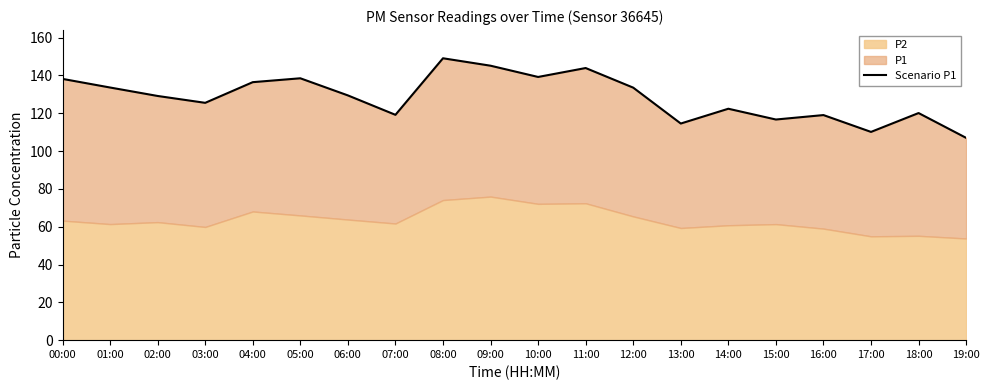

What is the smallest value displayed?

107.0